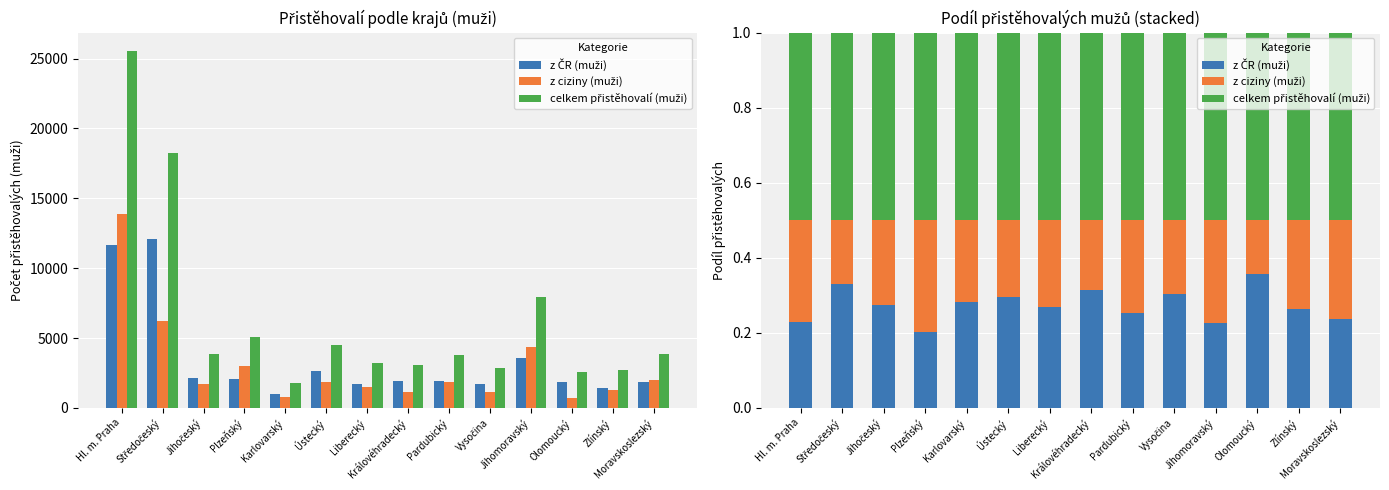

At which category is the sum across all series the highest?

Hl. m. Praha